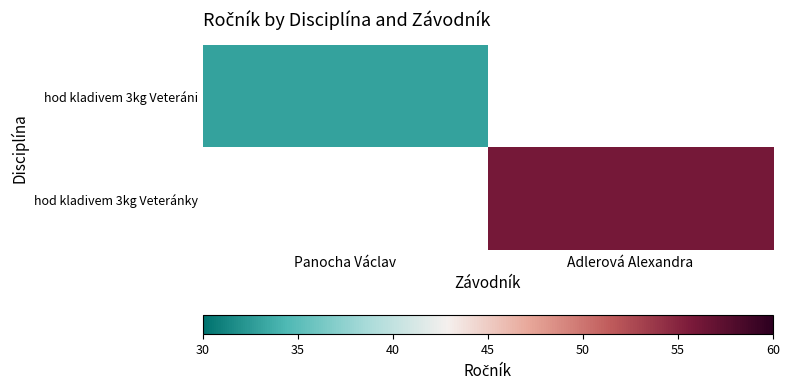

Is the value of hod kladivem 3kg Veteráni at Adlerová Alexandra greater than the value of hod kladivem 3kg Veteránky at Panocha Václav?

No